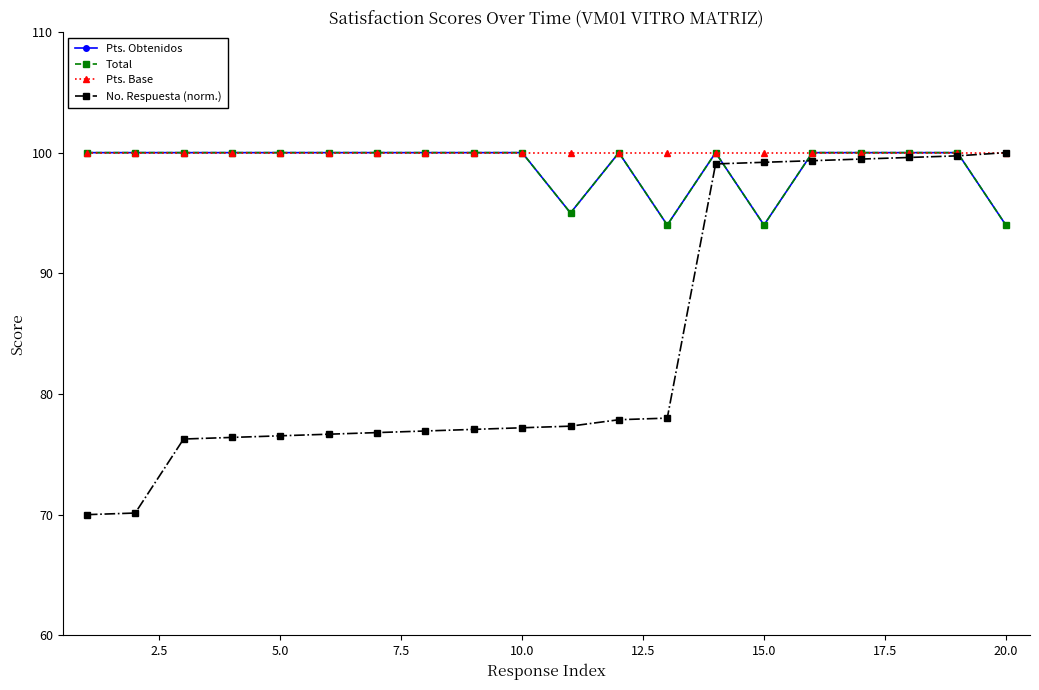

Is this an area chart (filled region under the line)?

No